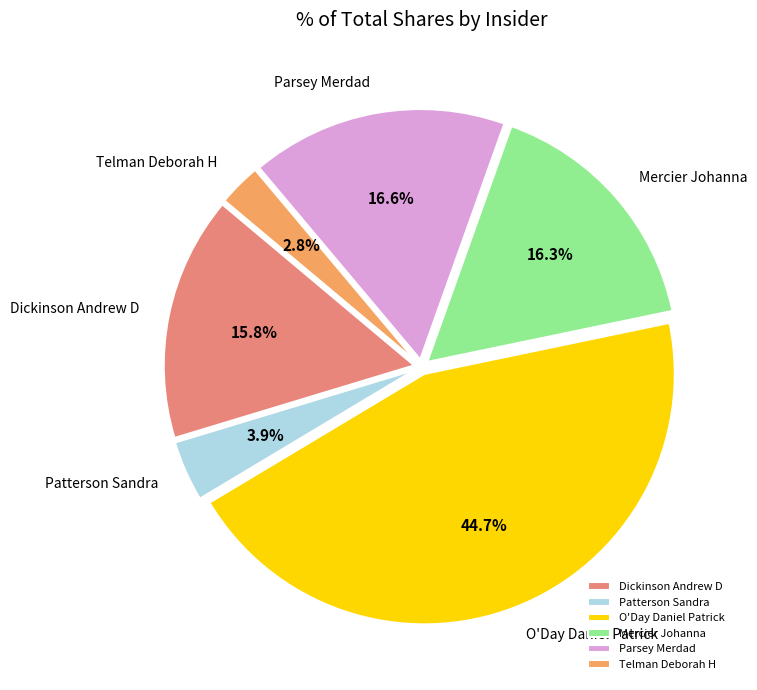

To the nearest percent, what percentage of the pie is Parsey Merdad?

17%